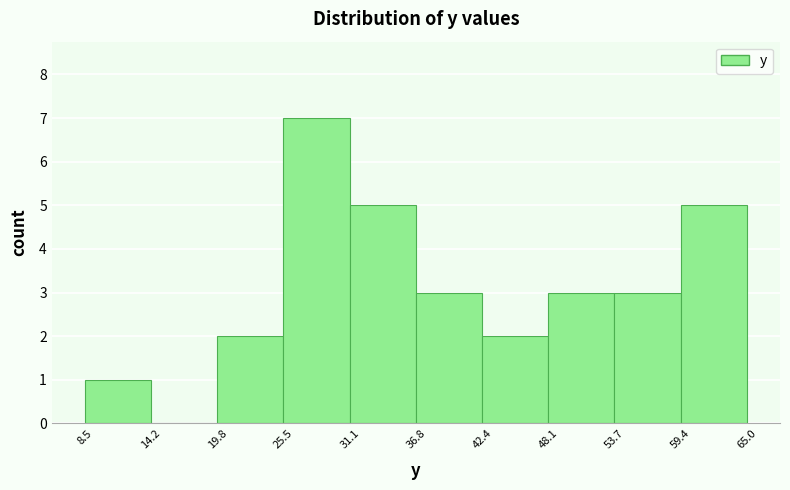

Reading left to right, list every bar in this chart as the range it spans on the x-axis followed by its height. The values are not printed on the chart, so give them approximately, as read against the axis.

8.5 to 14.2: 1
14.2 to 19.8: 0
19.8 to 25.5: 2
25.5 to 31.1: 7
31.1 to 36.8: 5
36.8 to 42.4: 3
42.4 to 48.1: 2
48.1 to 53.7: 3
53.7 to 59.4: 3
59.4 to 65.0: 5